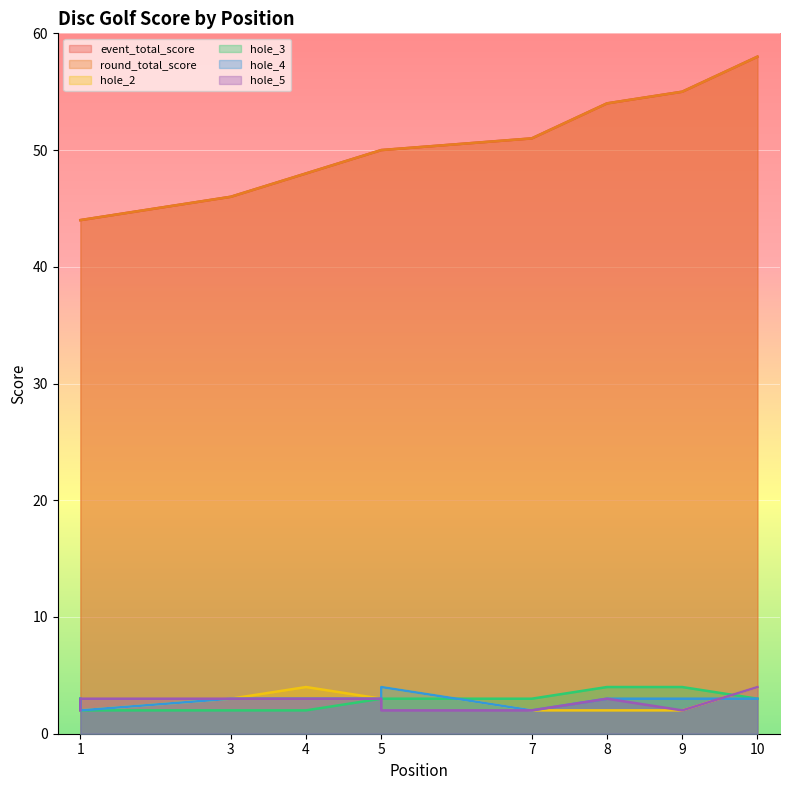

Which series has the largest range (max minus min)?

event_total_score